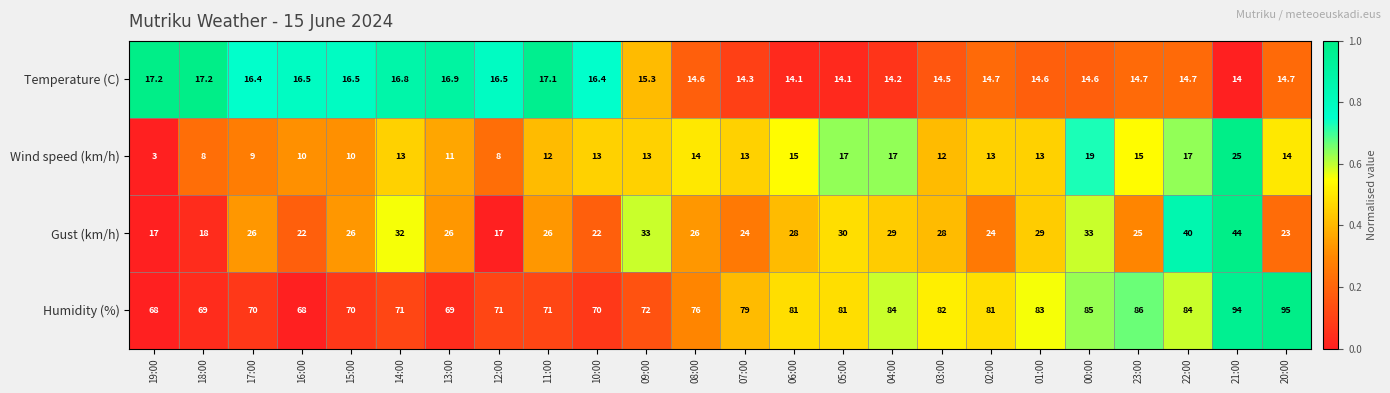

How many series are shown in this chart?

4